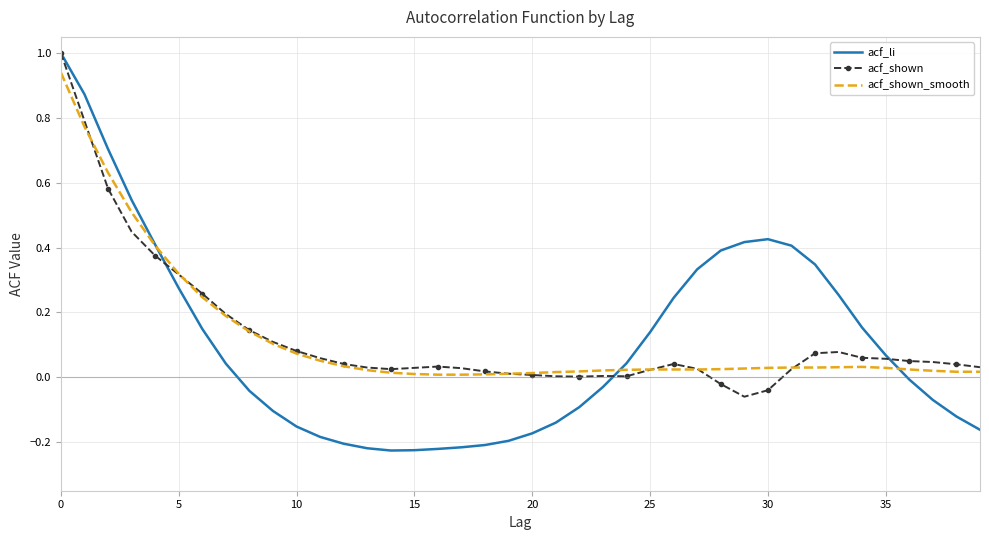

What is the greatest value displayed?

1.0